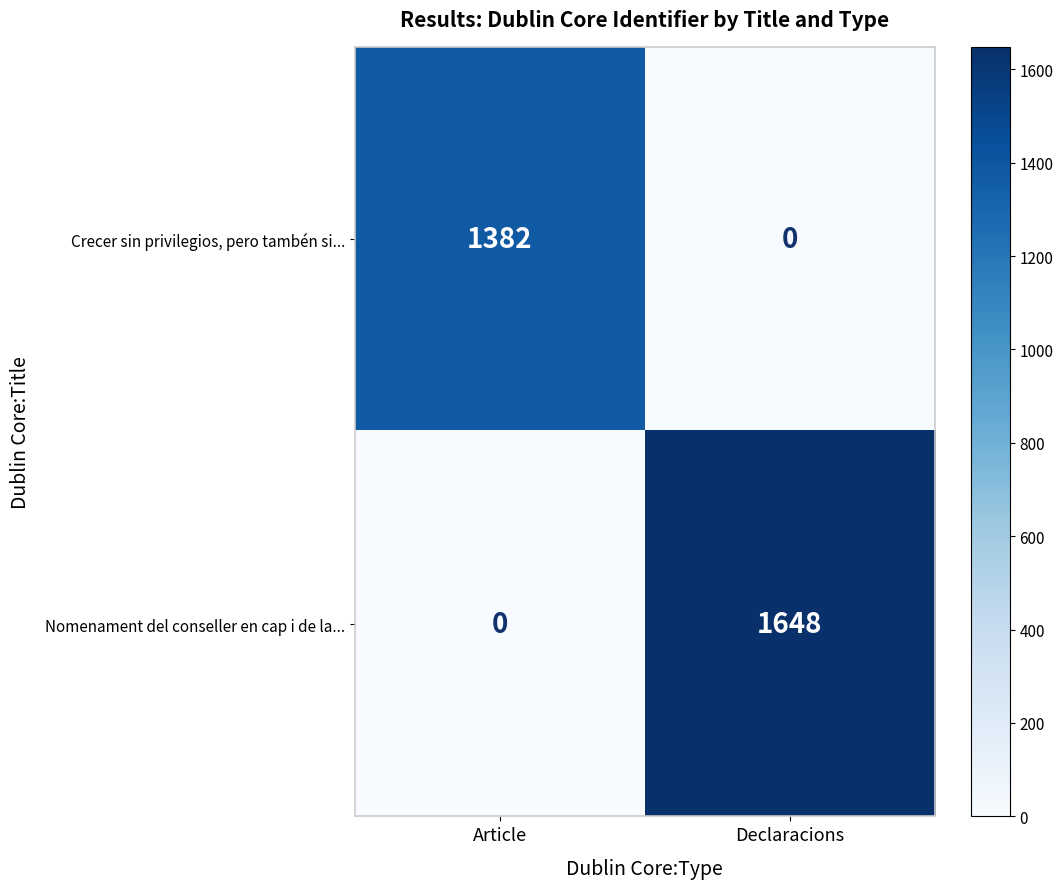

What is the difference between the Nomenament del conseller en cap i de la... values at Declaracions and Article?

1648